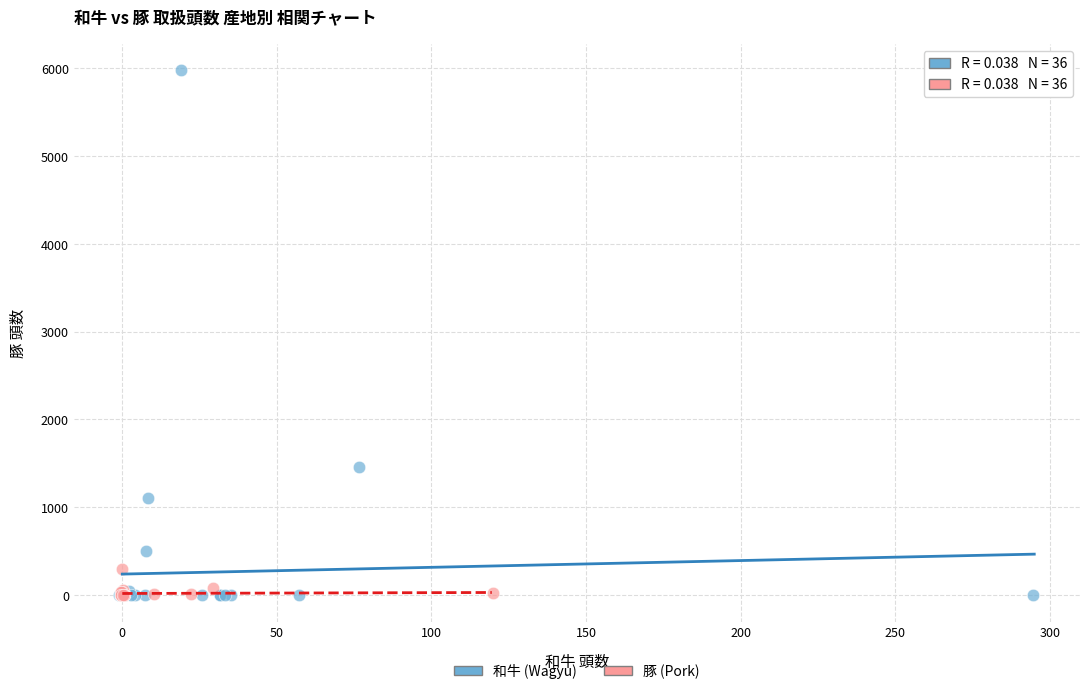

Which series has the largest Y range (max minus min)?

和牛 (Wagyu)